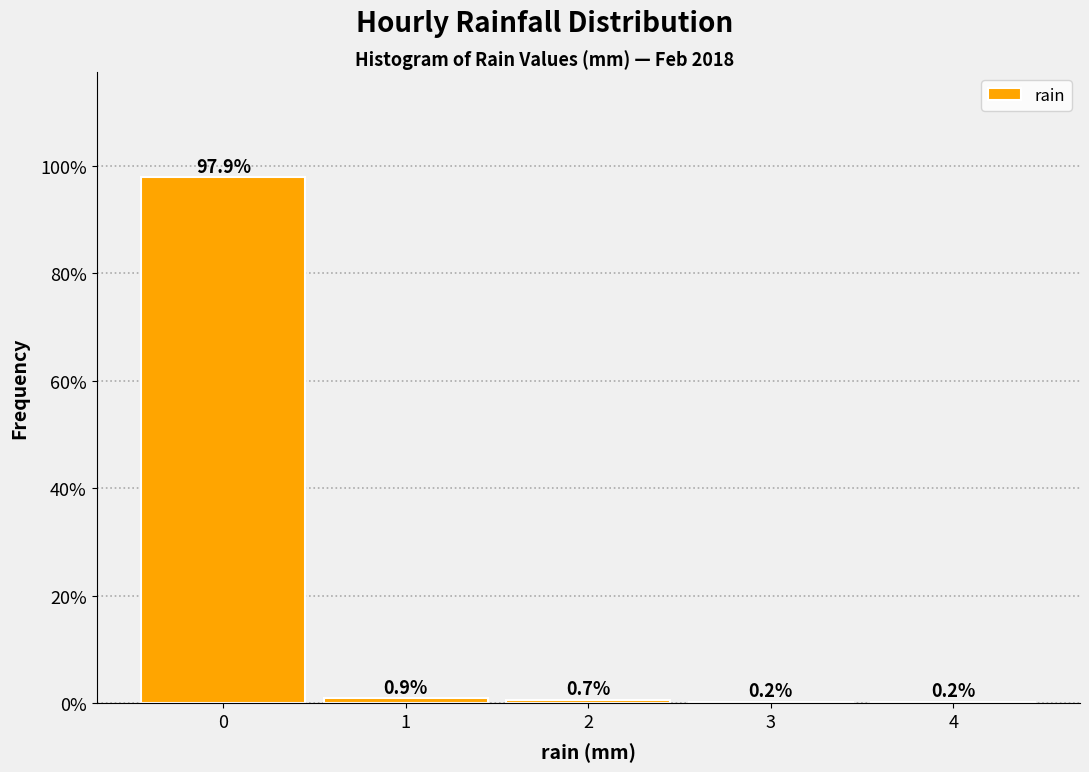

Reading left to right, list all the values displayed in this chart.

0=97.9	1=0.9	2=0.7	3=0.2	4=0.2